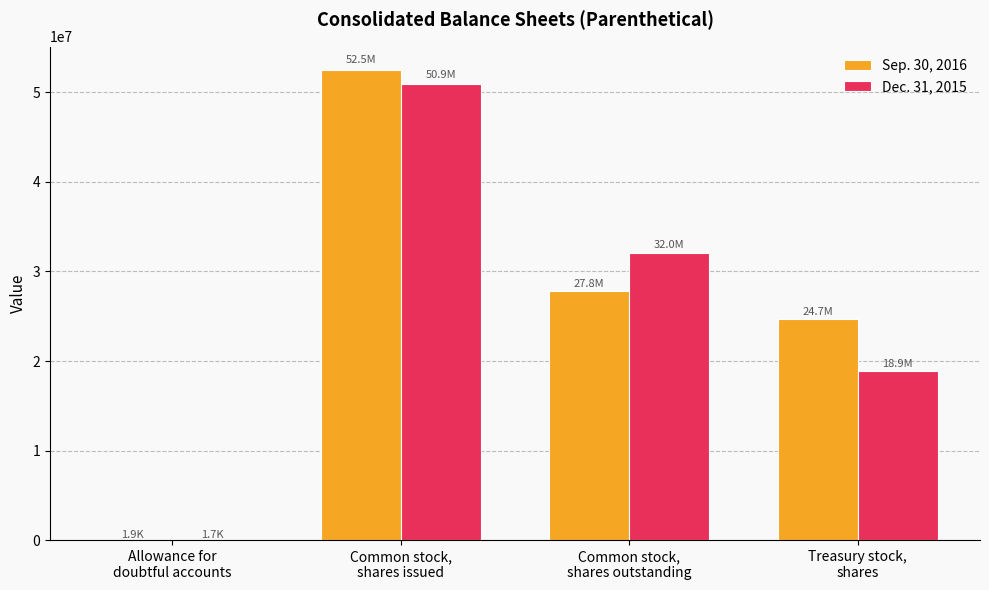

What is the maximum value shown in the chart?

52483717